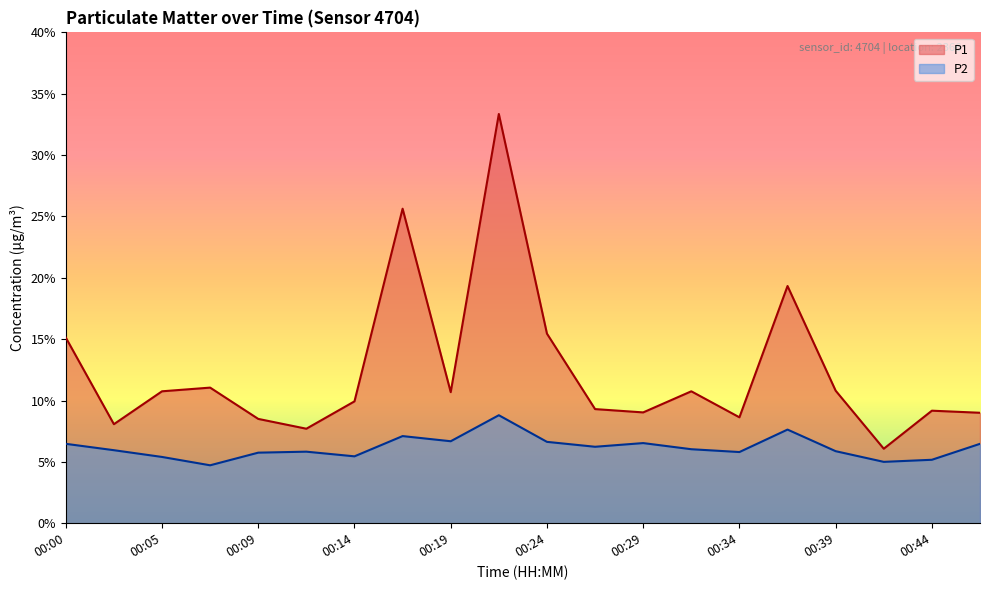

What is the total value across all series at 00:09?

14.2